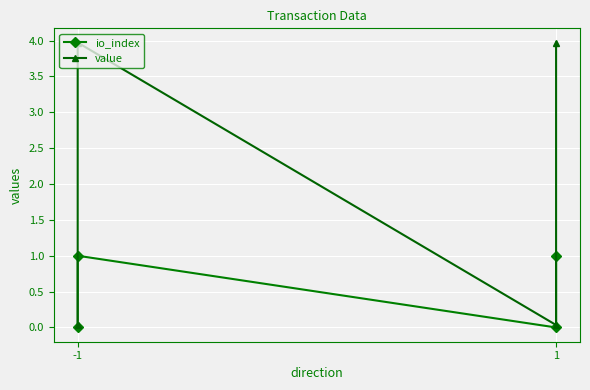

What is the difference between the second highest and second lowest values in the io_index series?

1.0